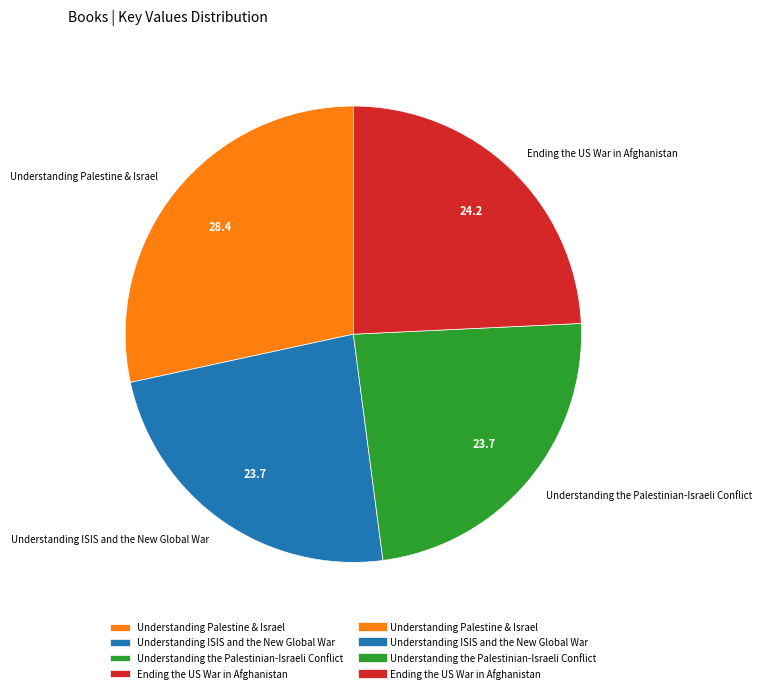

Between Understanding Palestine & Israel and Ending the US War in Afghanistan, which is larger?

Understanding Palestine & Israel